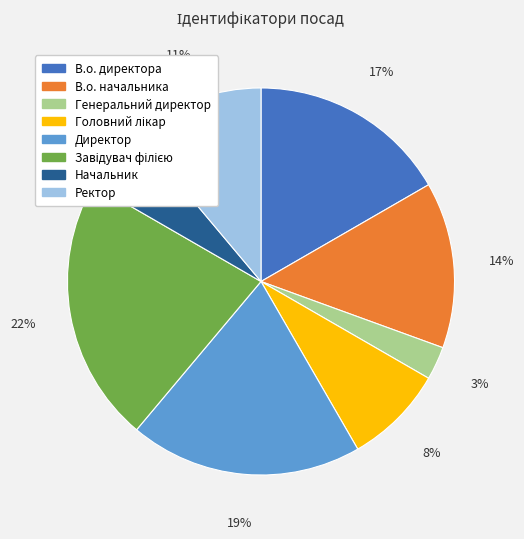

What percentage is the В.о. директора slice, to the nearest percent?

17%